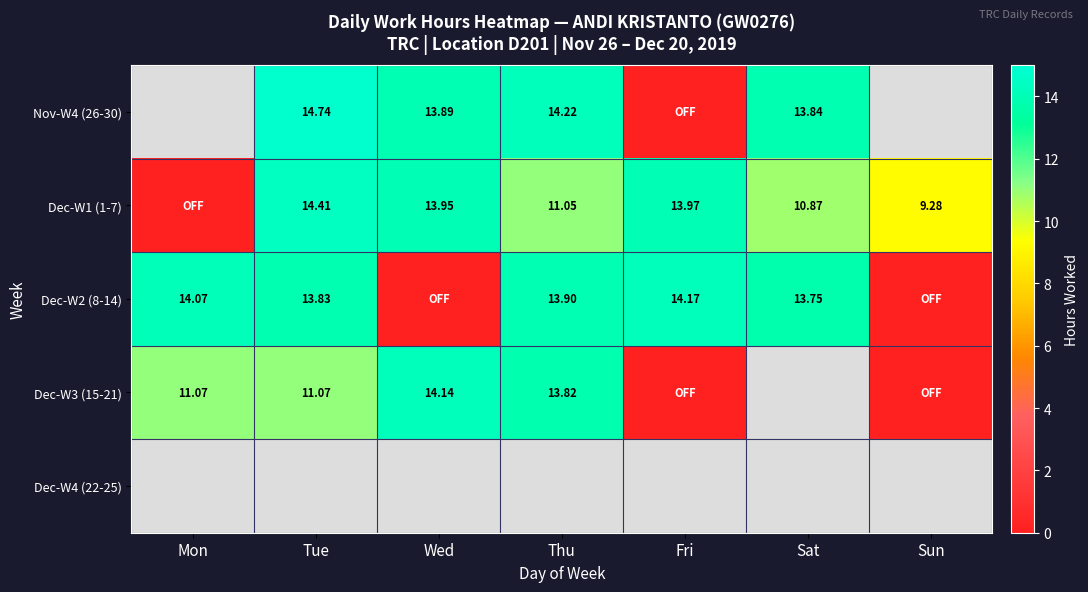

At which category does the chart reach its minimum across all series?

Fri